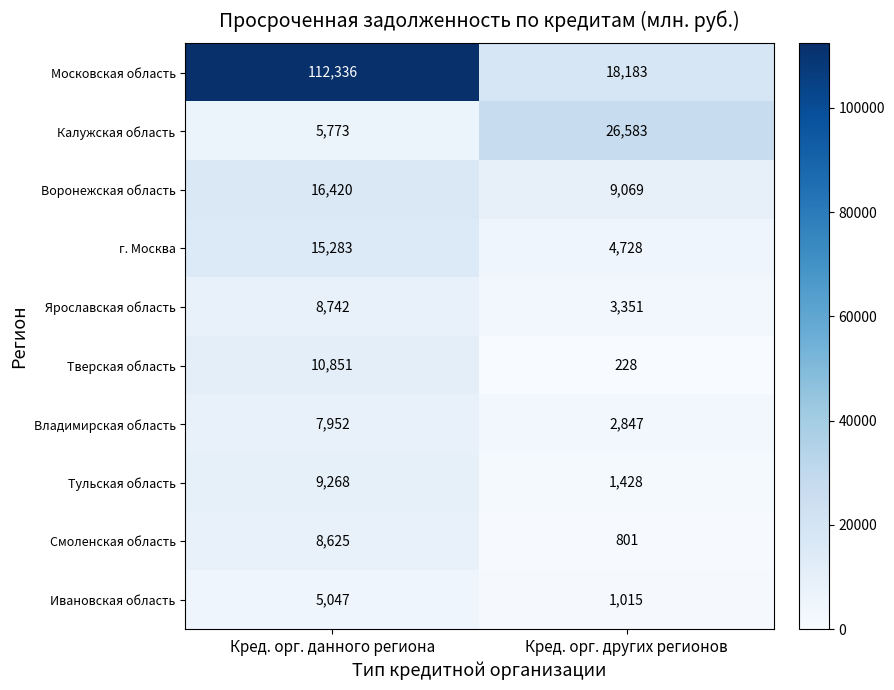

What is the sum of all Тульская область values?

10696